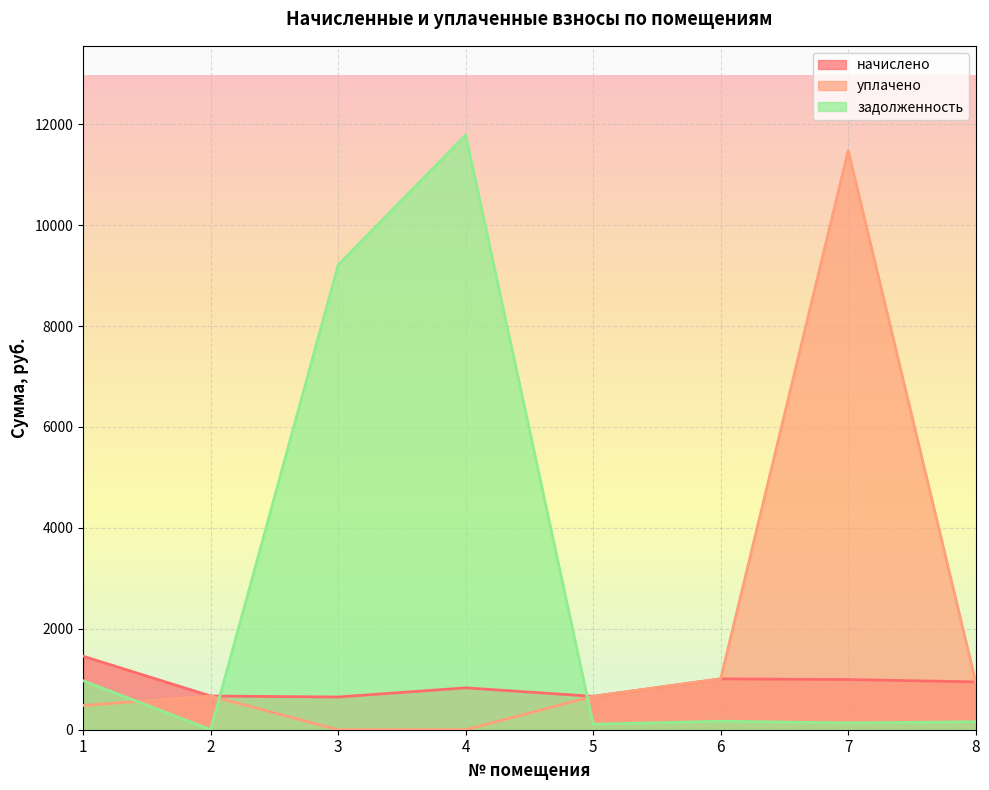

How many intersections are there between задолженность and начислено?

2